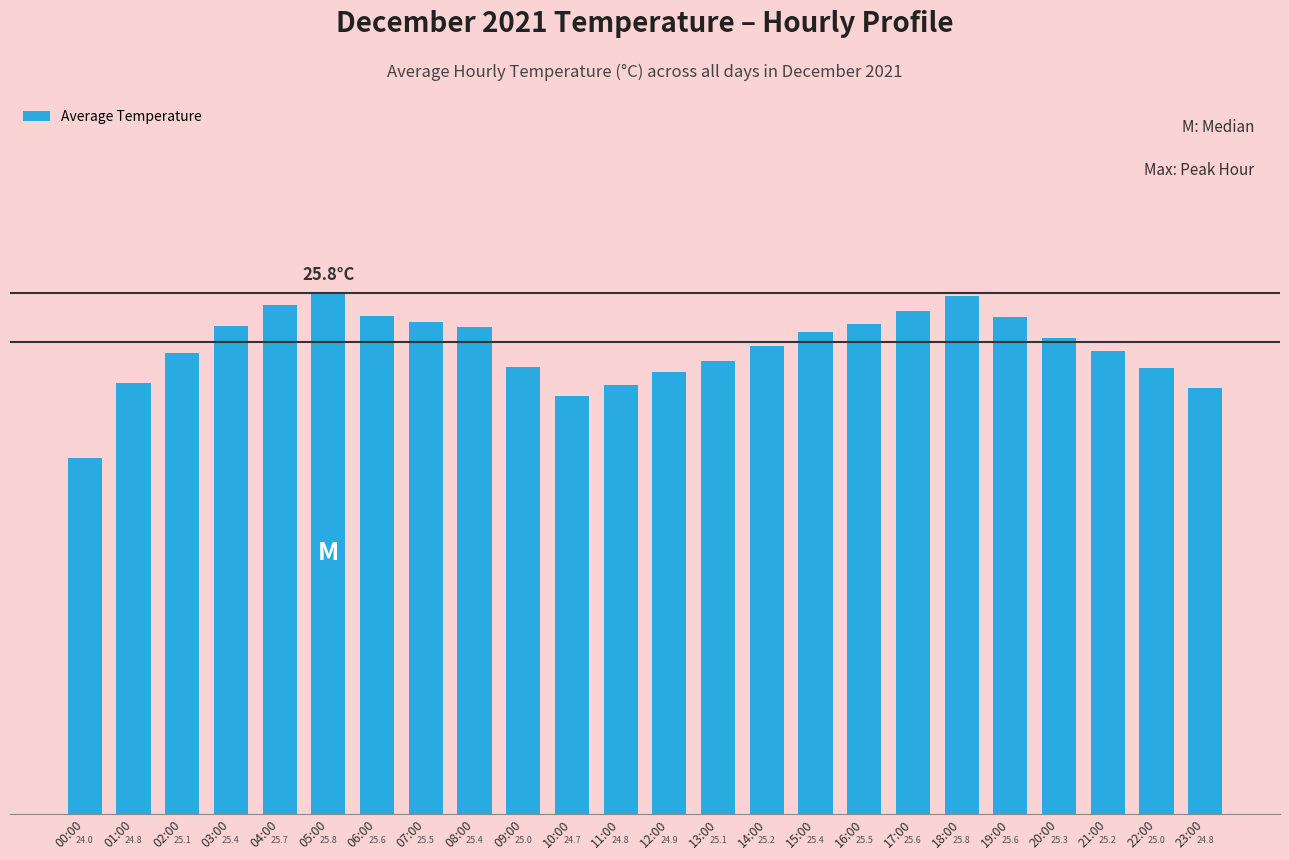

What position from the right is 13:00?

11